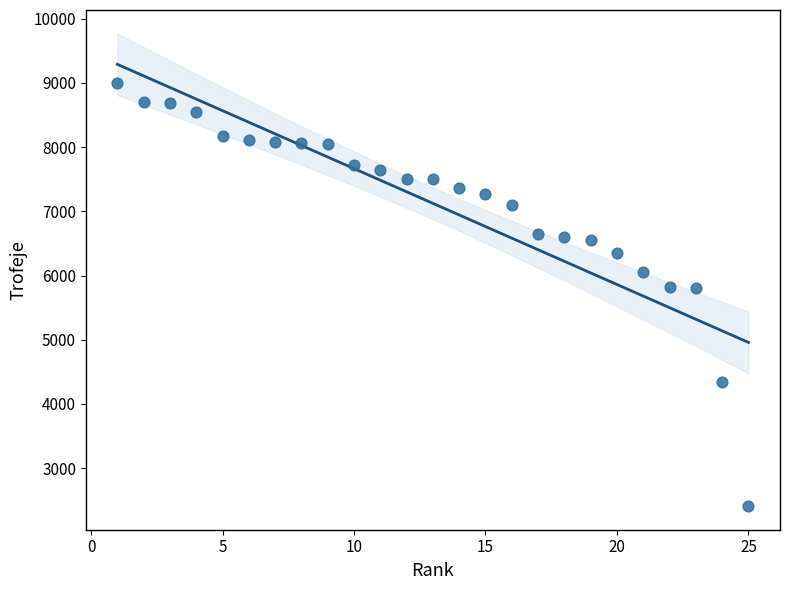

What is the range of X values (max minus min)?

24